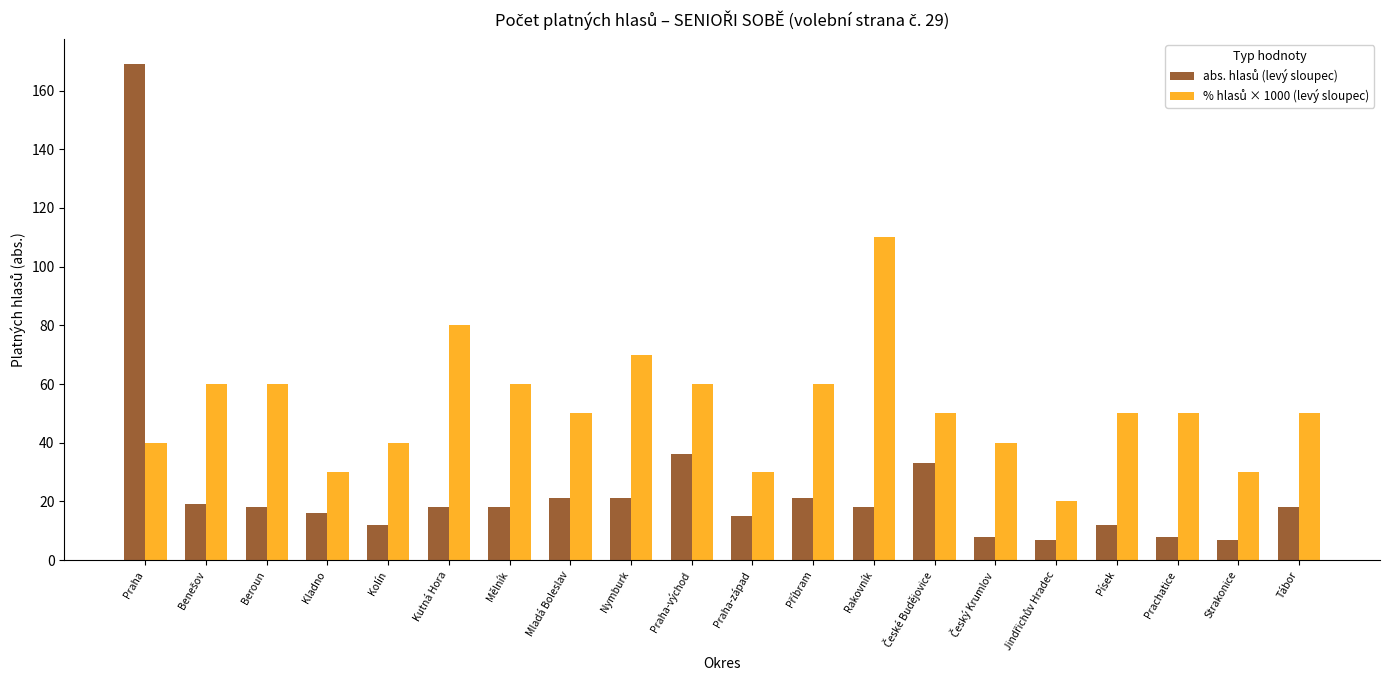

At which category is the sum across all series the highest?

Praha